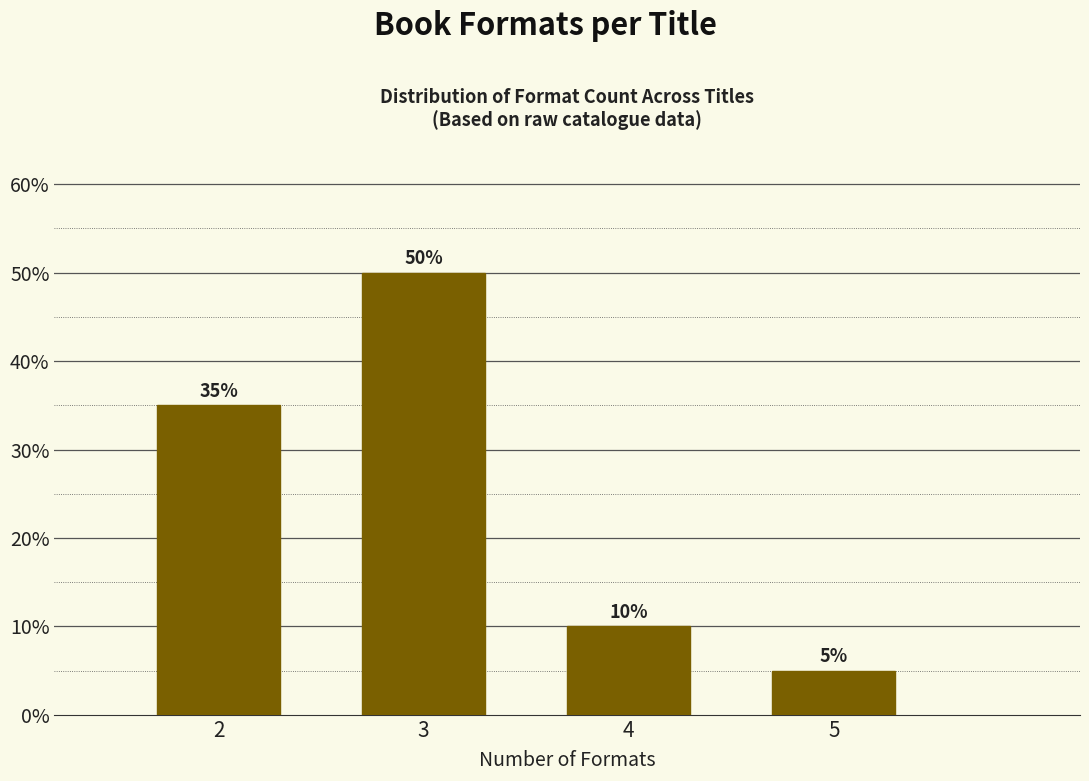

Reading right to left, what are all the values shown in this chart?

5=5	4=10	3=50	2=35